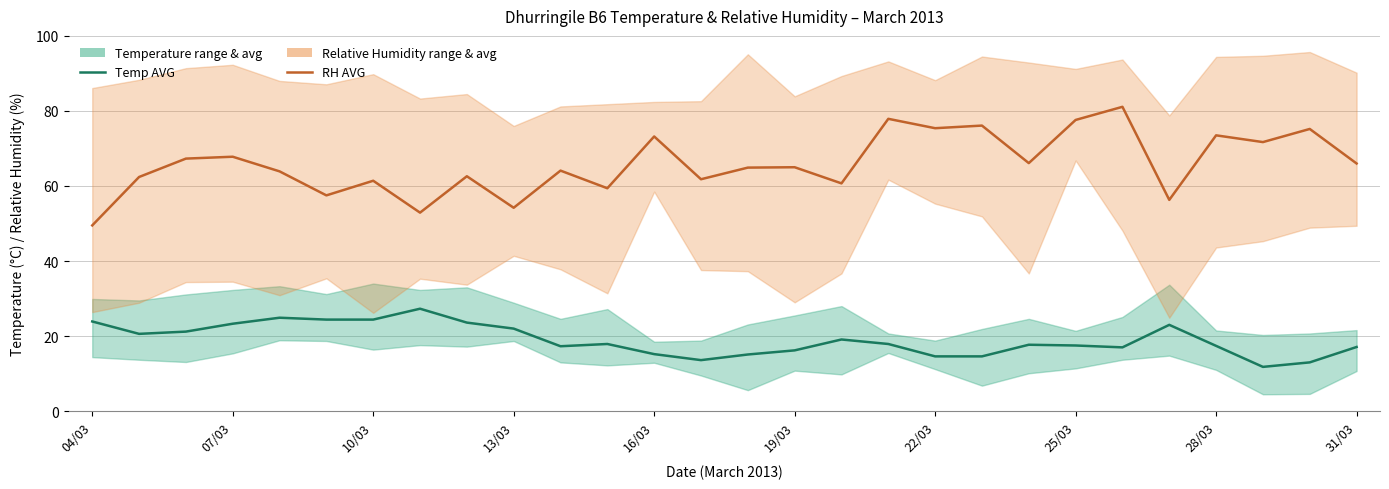

Which series has the largest range (max minus min)?

RH AVG